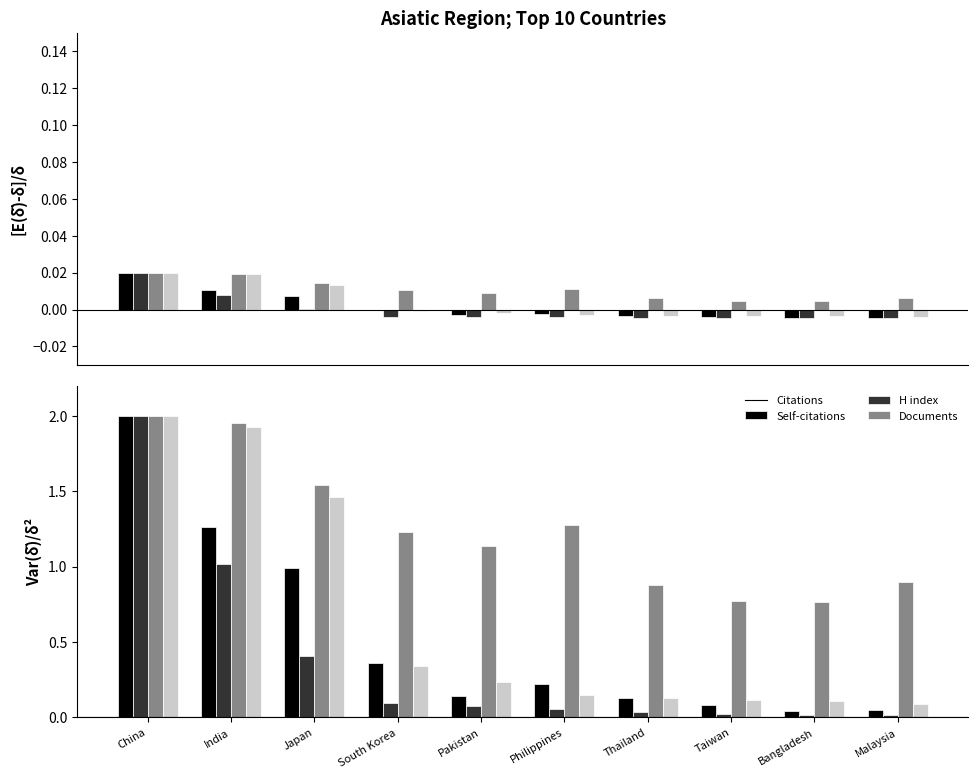

The Documents series shows 3.4 at China. True or false?

False